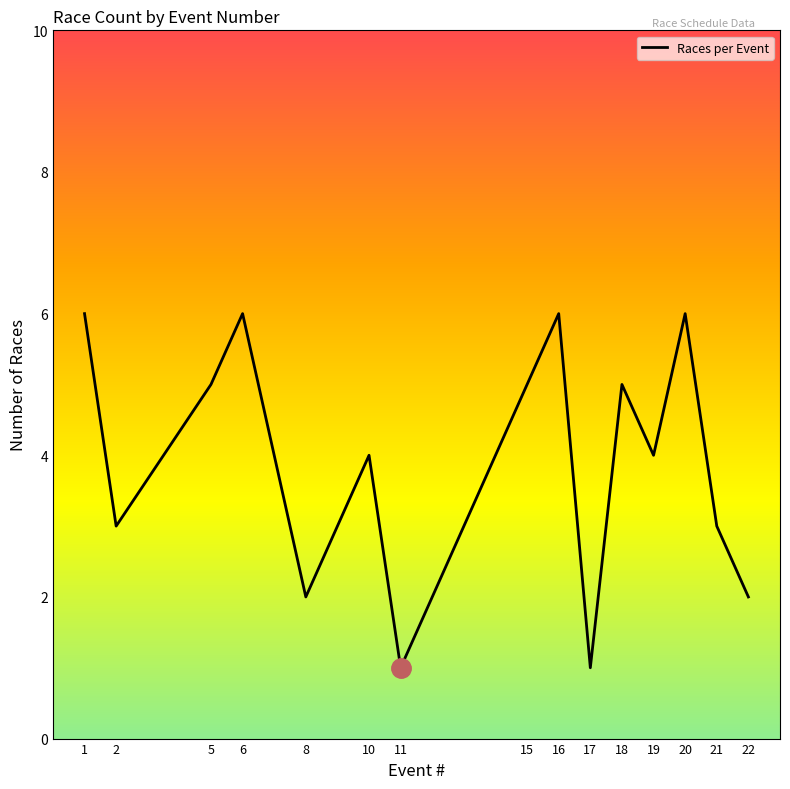

Is this an area chart (filled region under the line)?

No